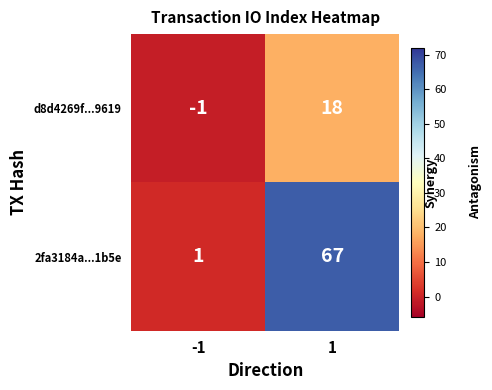

Is the value of 2fa3184a...1b5e at 1 greater than the value of d8d4269f...9619 at -1?

Yes